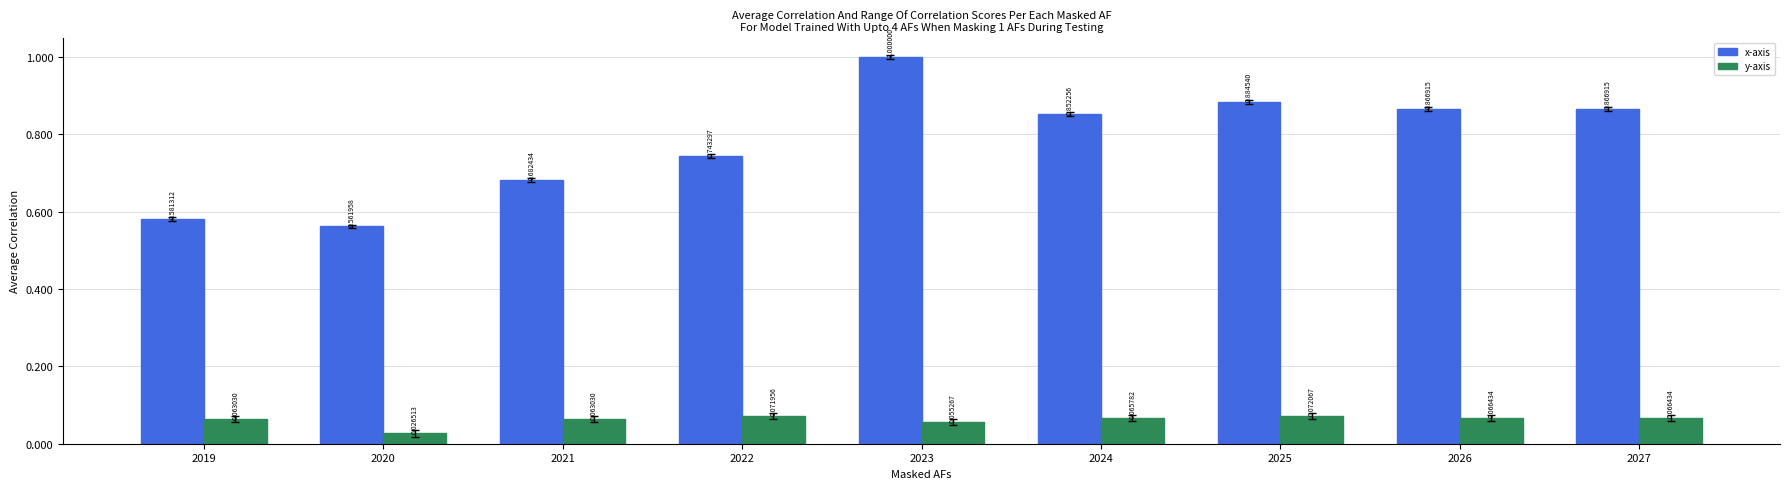

The value of y-axis at 2025 is 0.0. True or false?

False